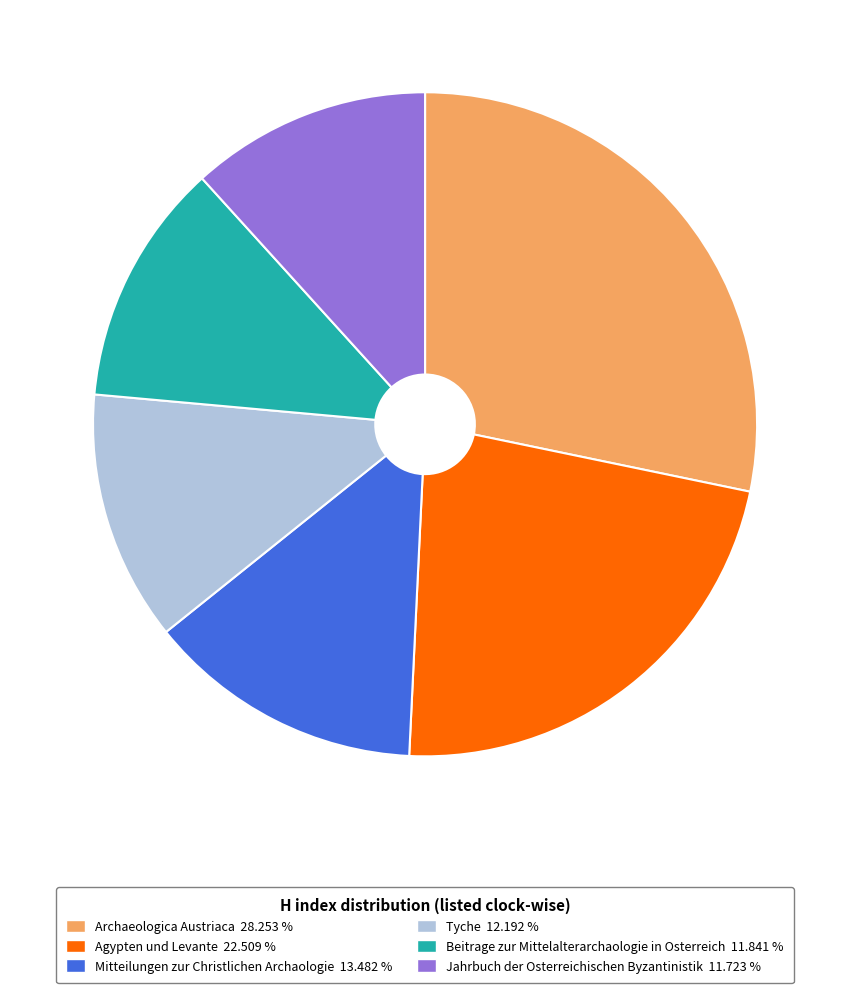

True or false: Agypten und Levante accounts for 8% of the total.

False